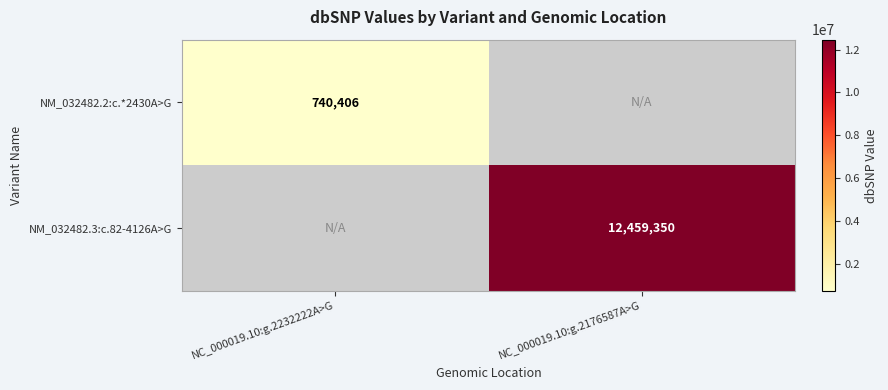

True or false: NM_032482.2:c.*2430A>G has a value of 740406 at NC_000019.10:g.2232222A>G.

True